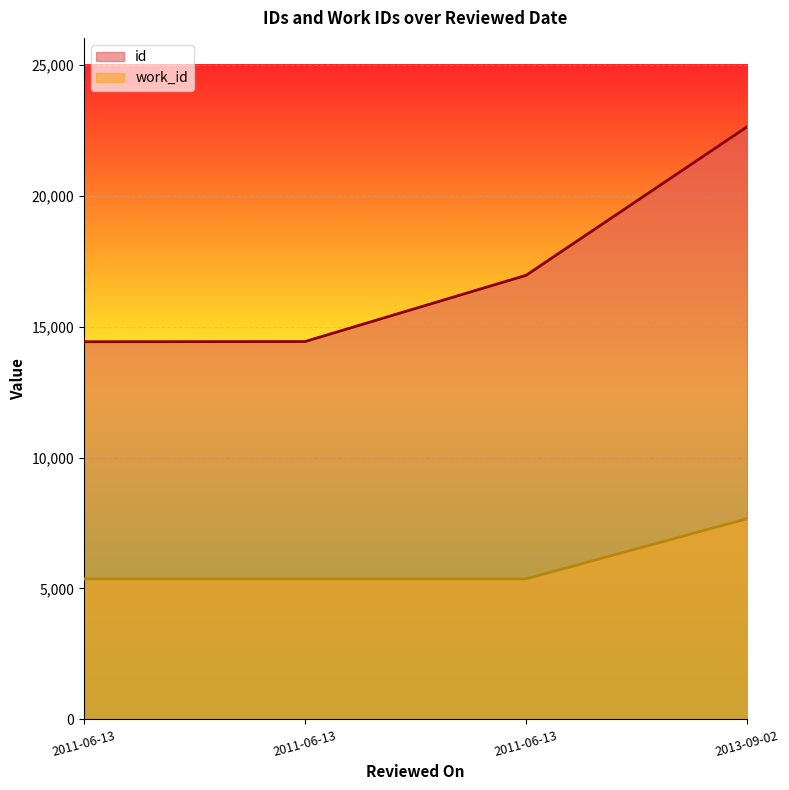

Rank the series by their average value, from highest to lowest.

id, work_id